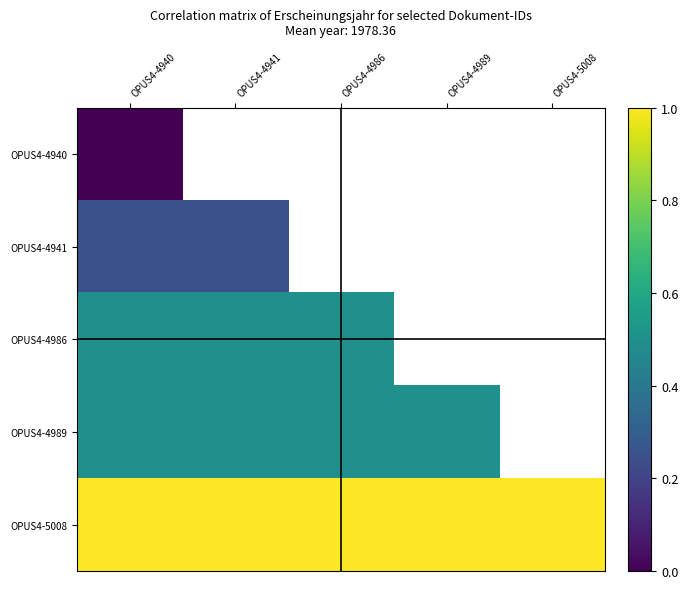

At which label is OPUS4-4940 closest to 0?

OPUS4-4940